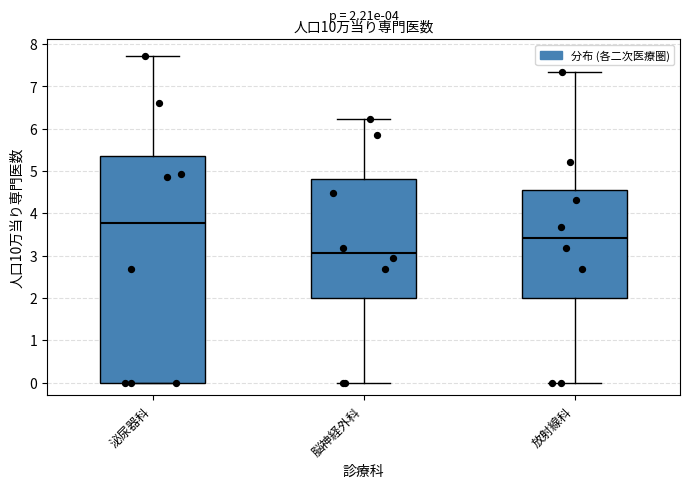

Comparing the boxes themselves (not the whiskers), which one is the tallest?

泌尿器科